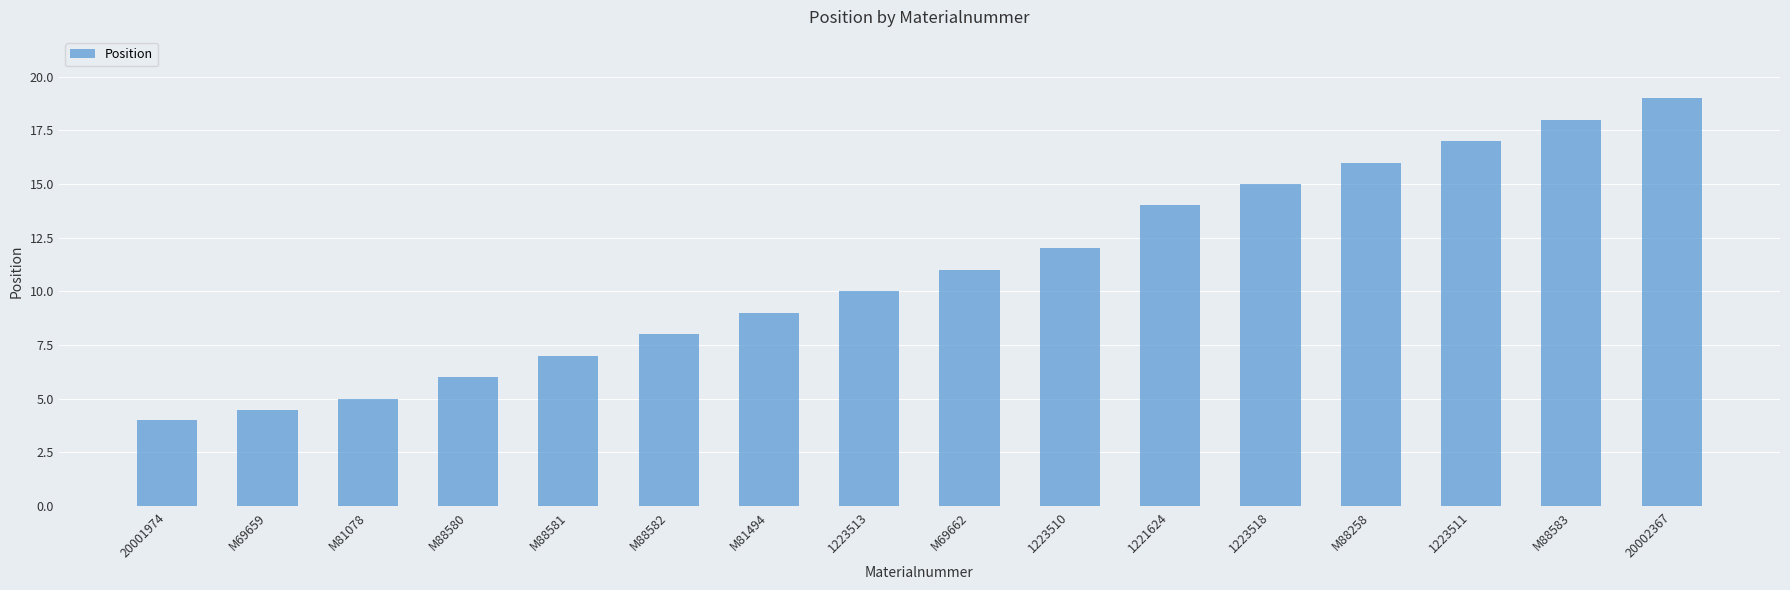

Reading left to right, what are all the values shown in this chart?

4.0	4.5	5.0	6.0	7.0	8.0	9.0	10.0	11.0	12.0	14.0	15.0	16.0	17.0	18.0	19.0